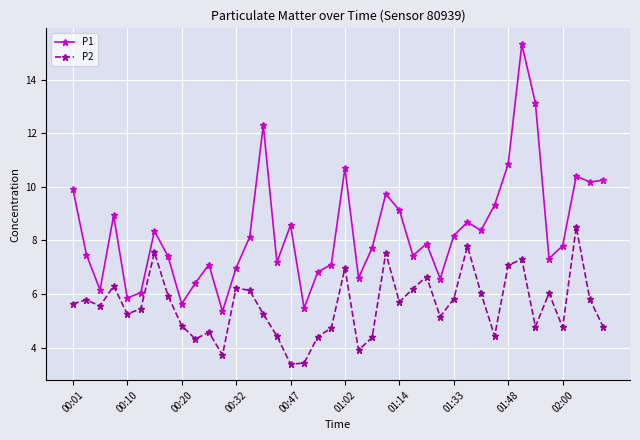

Which series has the widest spread of values?

P1